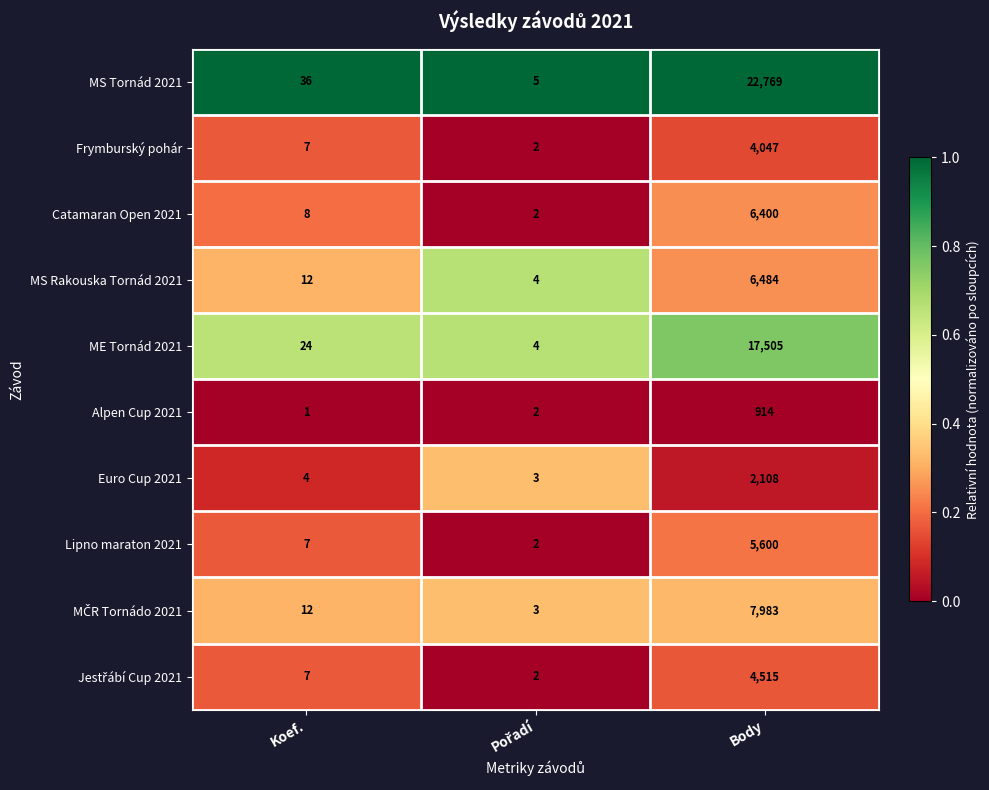

Which series has the widest spread of values?

MS Tornád 2021